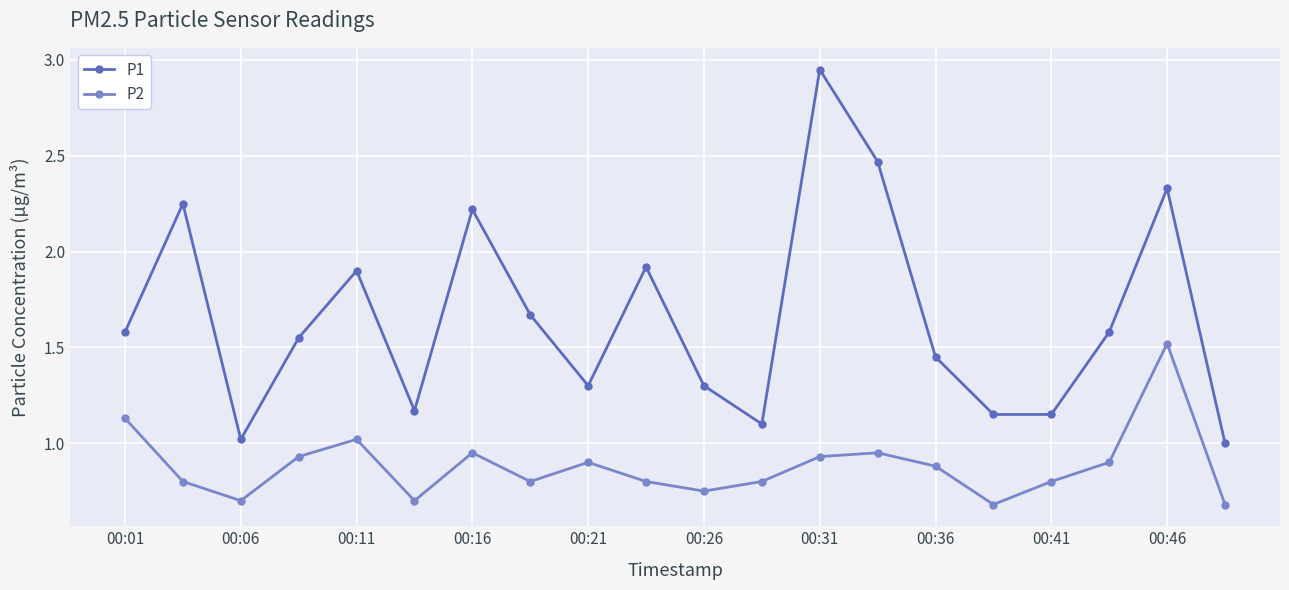

What is the minimum value shown in the chart?

0.7